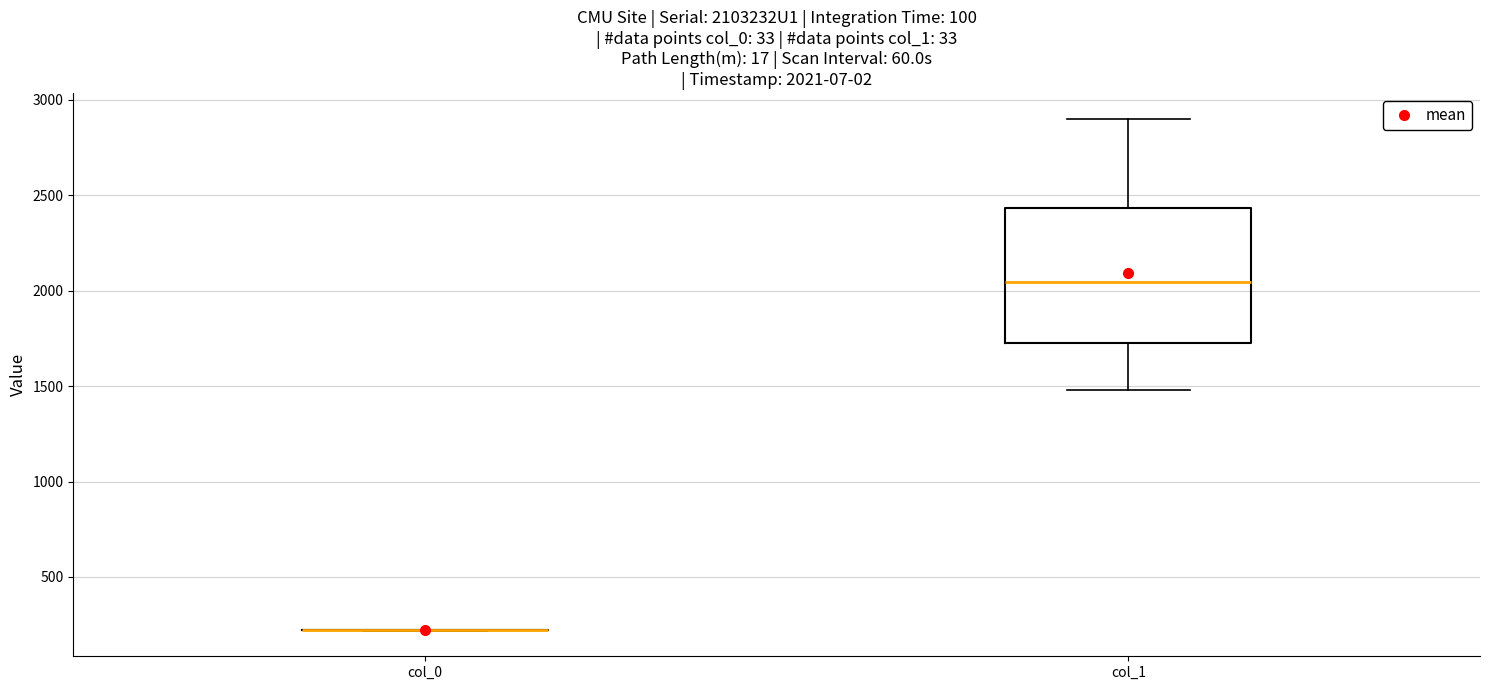

Comparing the boxes themselves (not the whiskers), which one is the tallest?

col_1